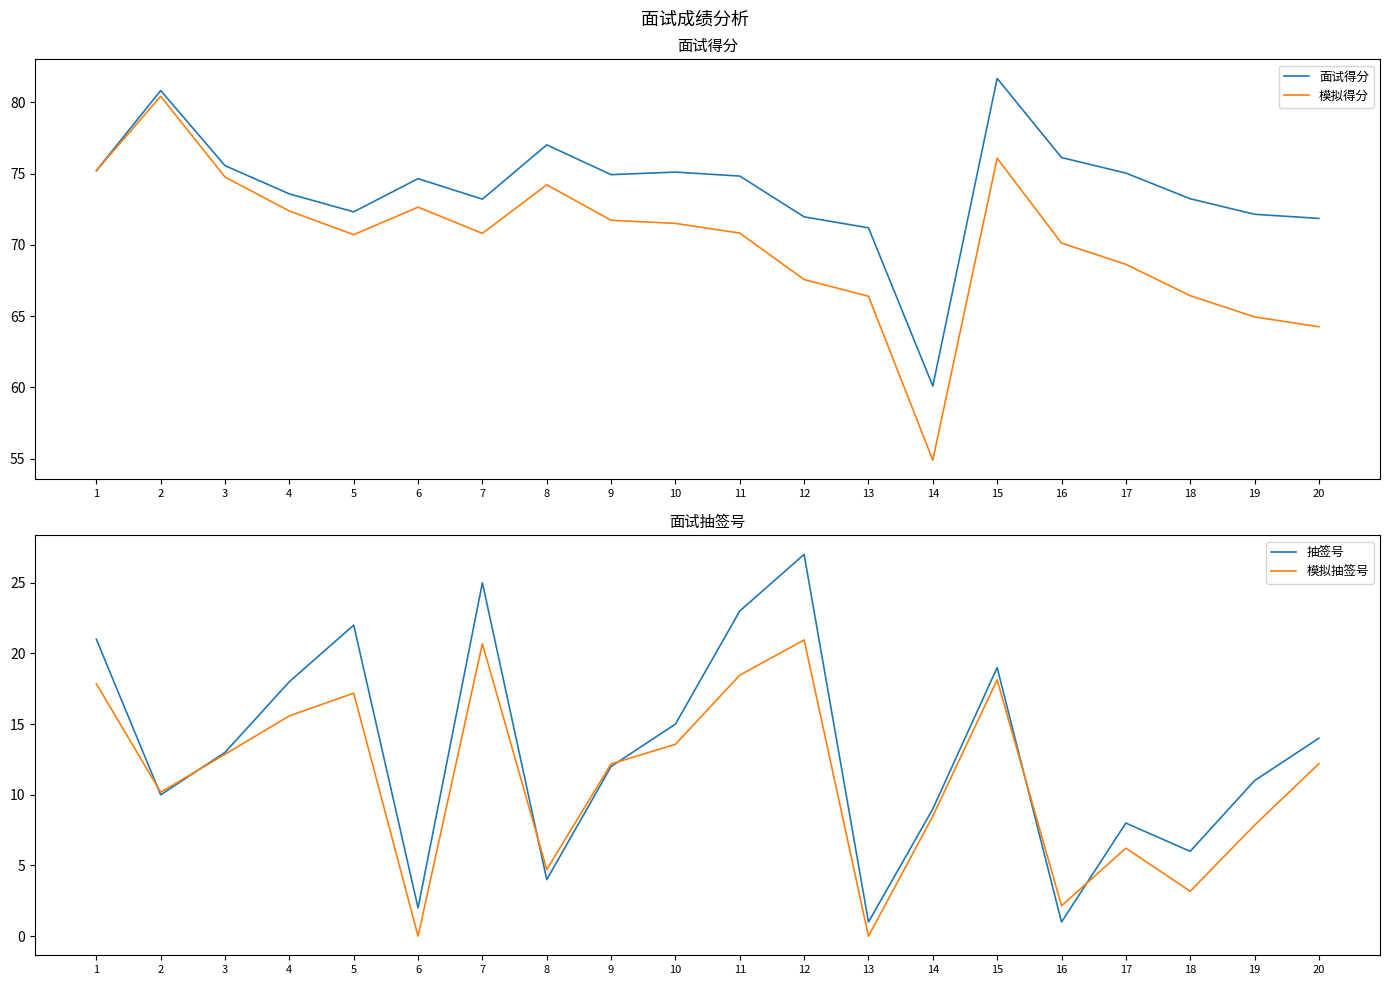

The value of 模拟得分 at 19 is 90.5. True or false?

False